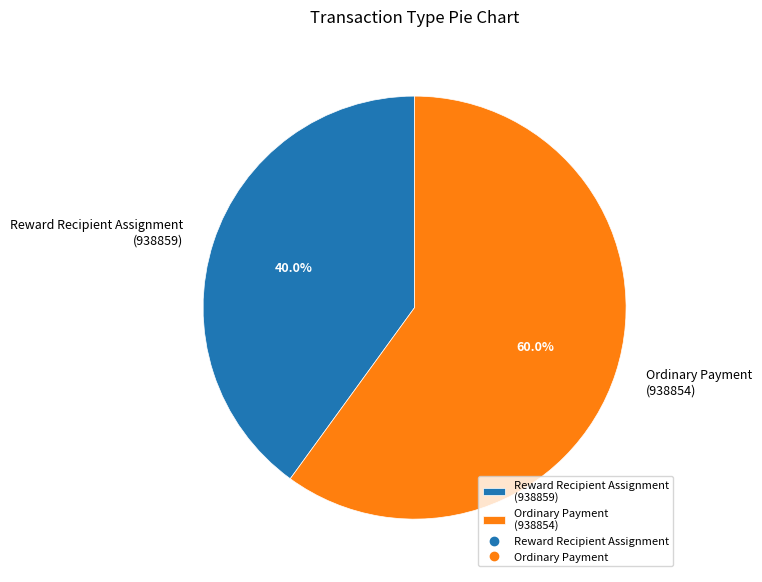

Which slice is the largest?

Ordinary Payment (938854)